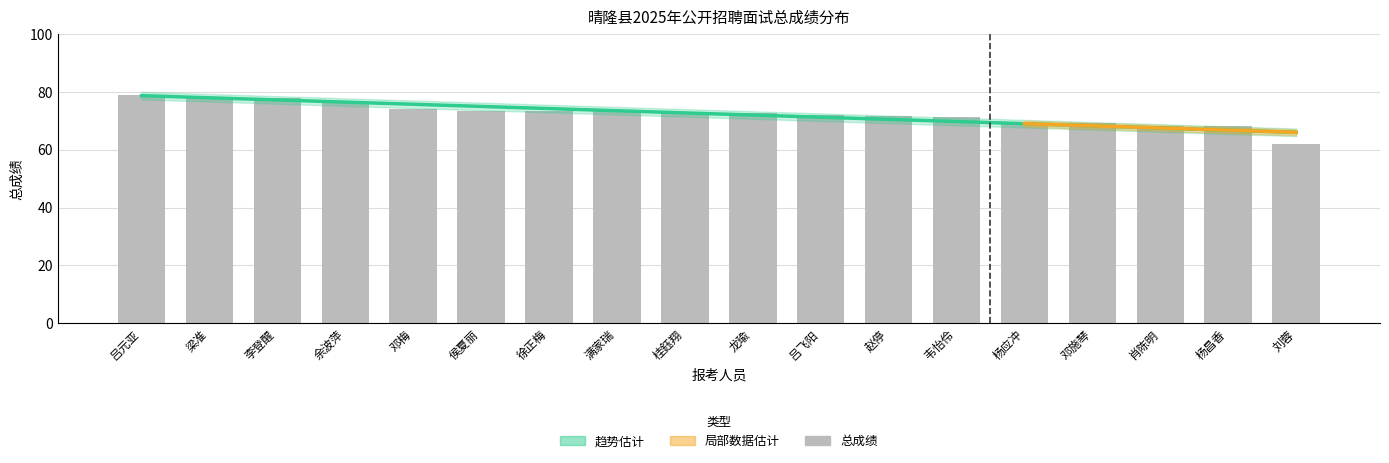

Which category has the highest value across all series?

吕元亚